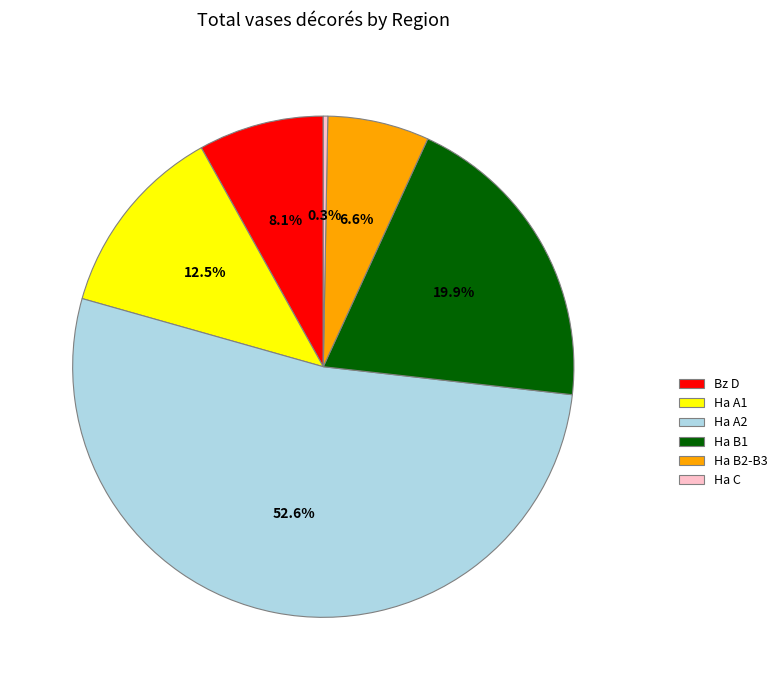

Which has a higher value, Bz D or Ha C?

Bz D